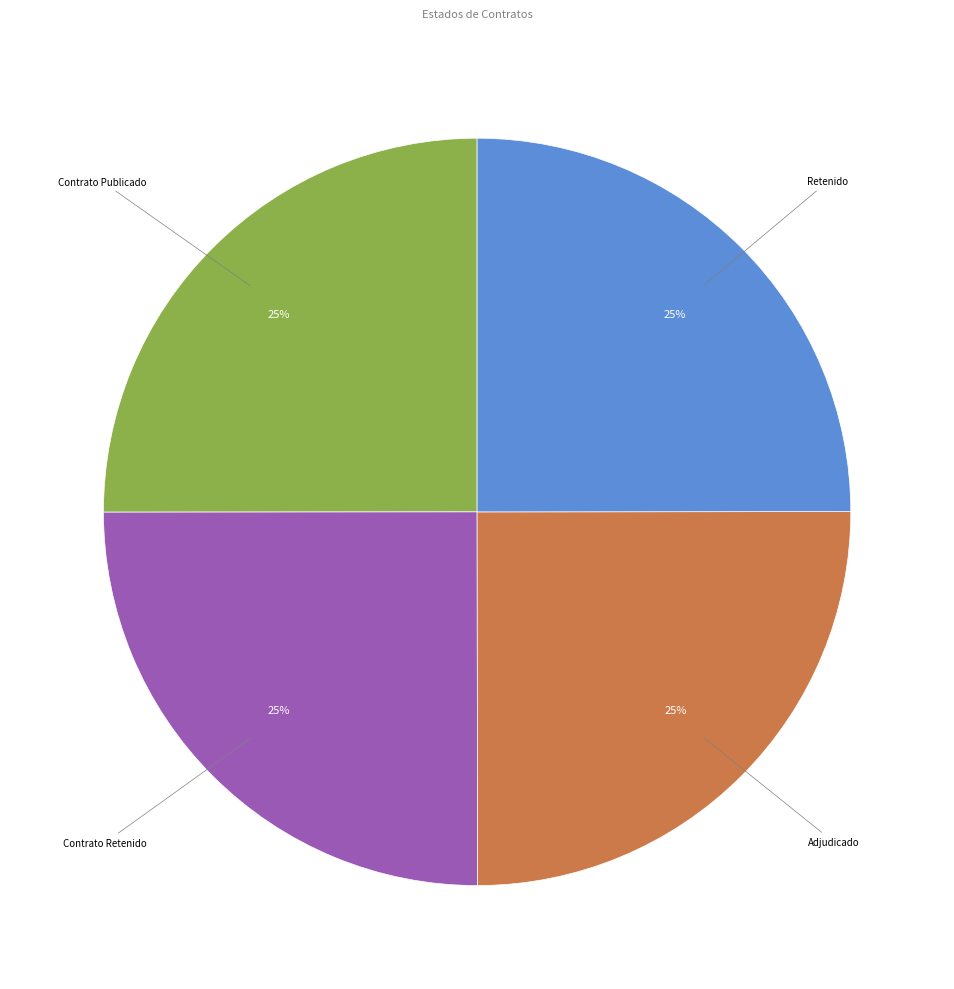

To the nearest percent, what is the average slice percentage?

25%